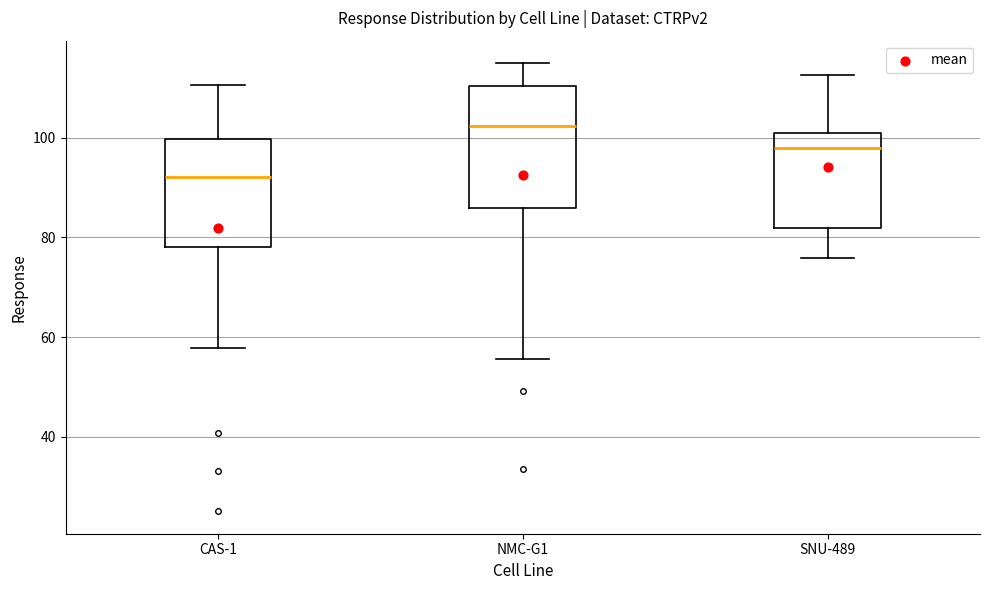

Reading left to right, transcribe this box plot: for each box, give where its median line is, the range the box spans, and where its two whiskers end, as read against the y-axis. The values are not printed on the chart, so give them approximately, as read against the axis.

CAS-1: median 92, box 78 to 100, whiskers 58 to 110
NMC-G1: median 102, box 86 to 110, whiskers 56 to 116
SNU-489: median 98, box 82 to 100, whiskers 76 to 112